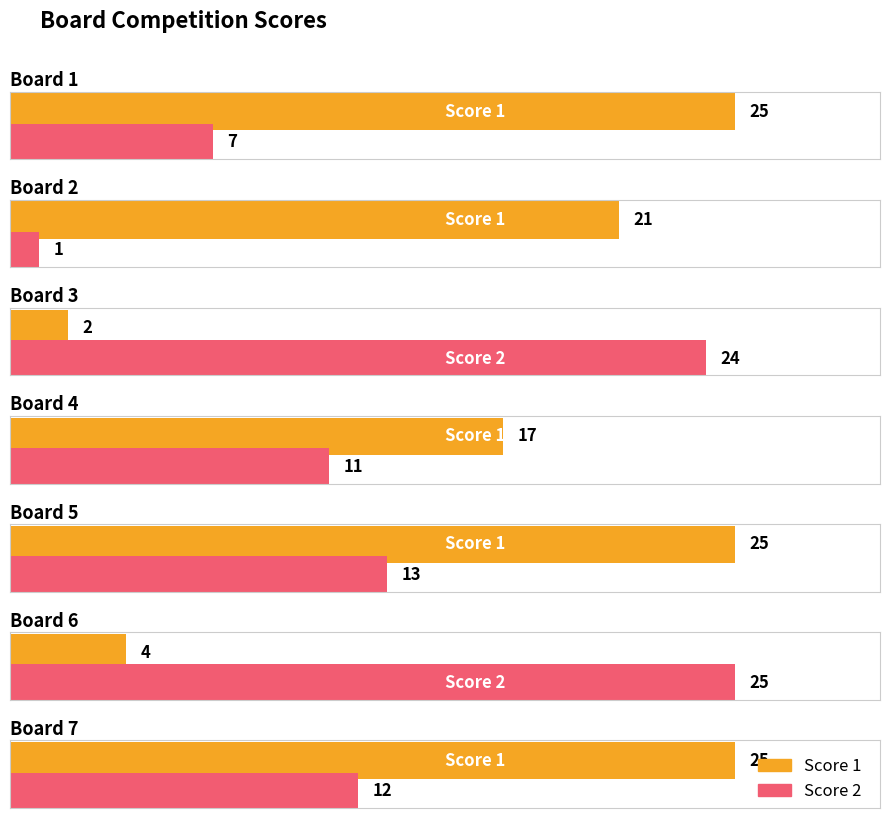

What are all the series names shown in the legend?

Score 1, Score 2